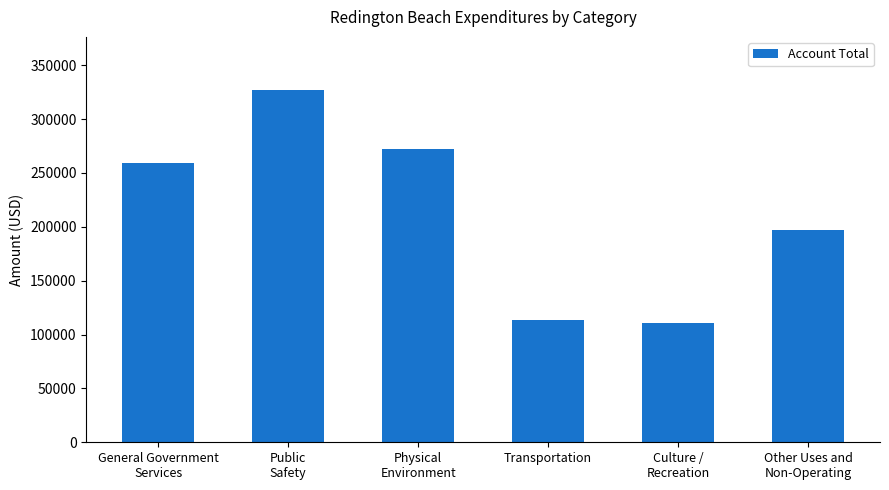

What is the maximum value shown in the chart?

327193